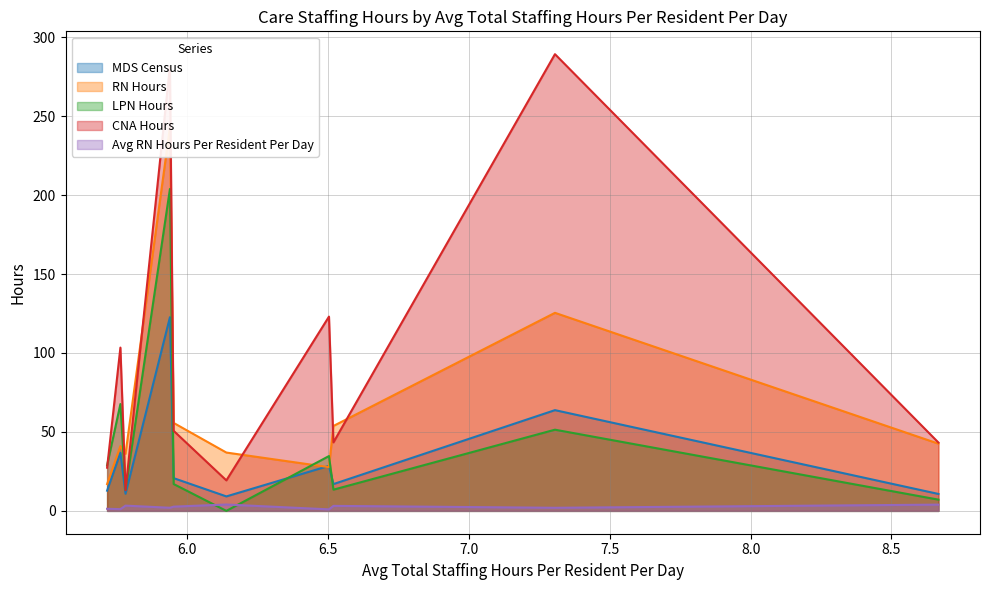

At which category does the chart reach its peak across all series?

RADCLIFF VETERANS CENTER